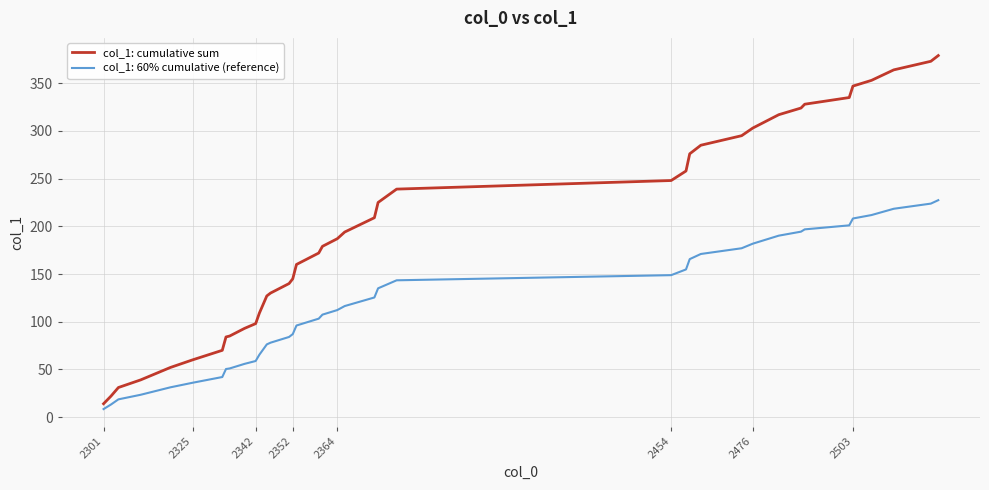

What is the lowest value of the col_1: cumulative sum series?

14.0